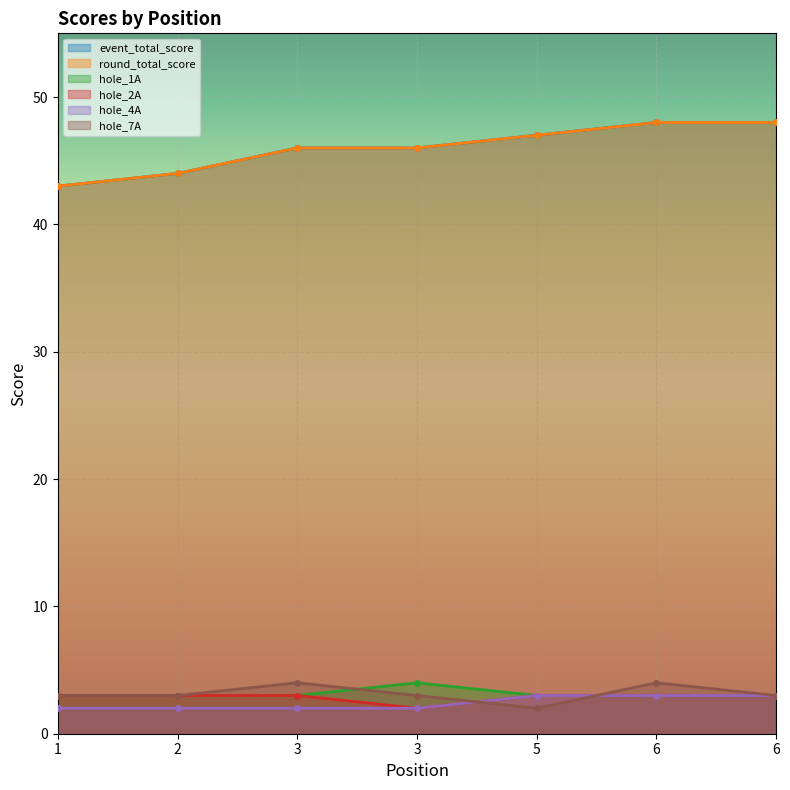

What is the approximate value of hole_1A at 6?

3